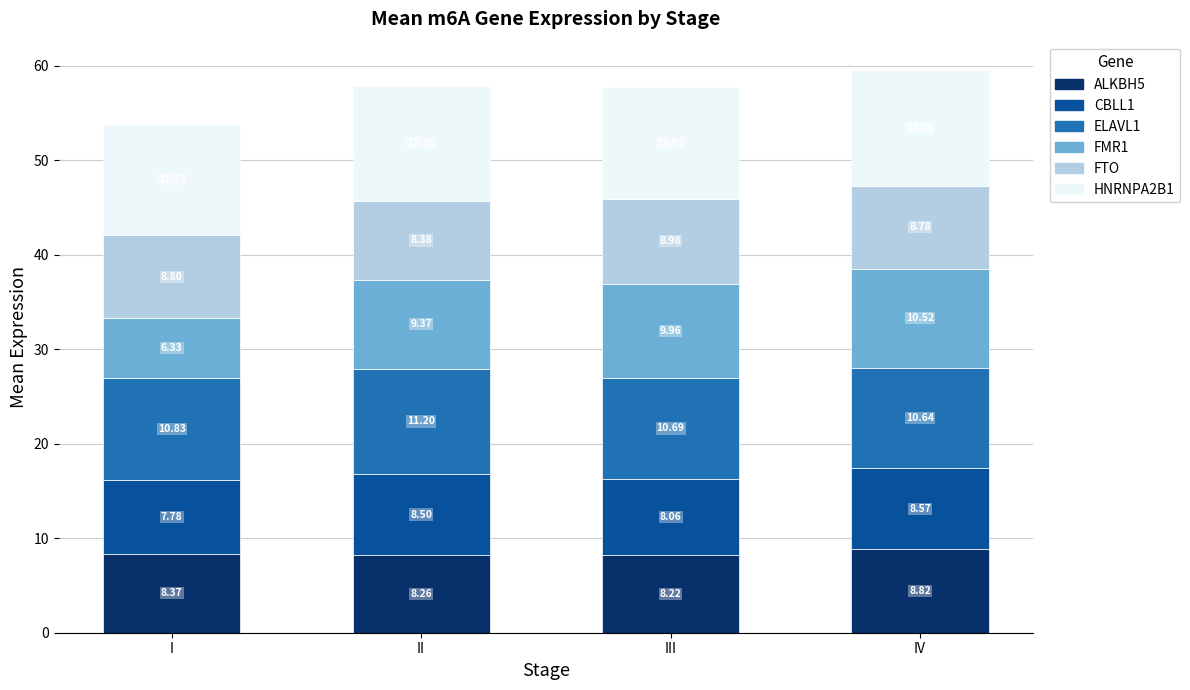

What is the total value across all series at IV?

59.6